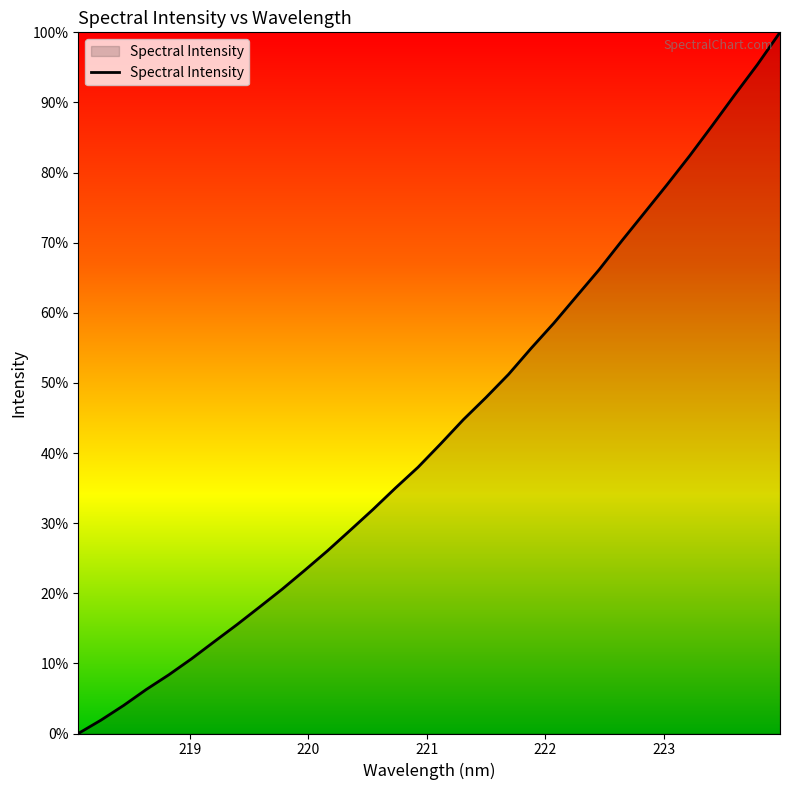

What is the average value?

43.3